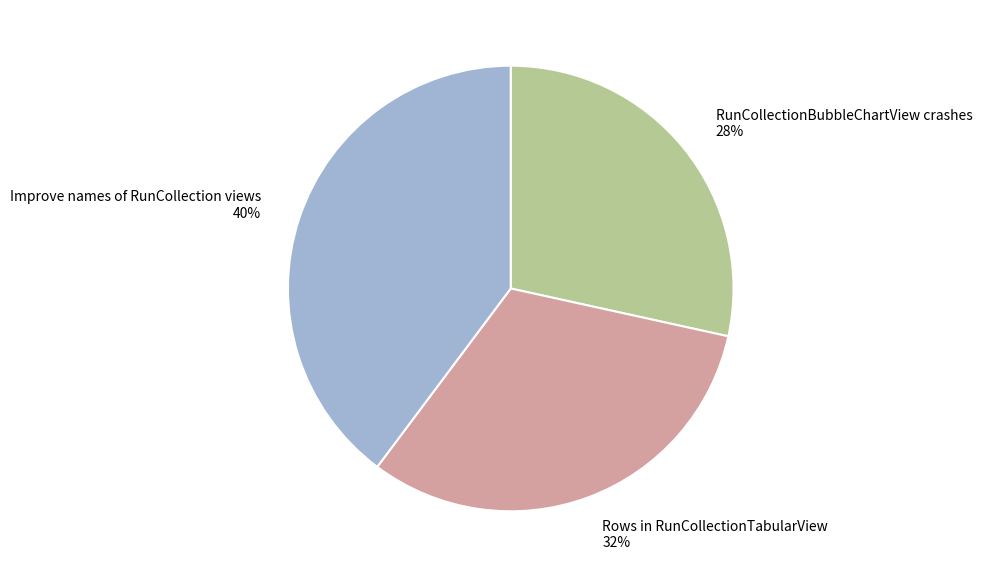

Between RunCollectionBubbleChartView crashes and Rows in RunCollectionTabularView, which is larger?

Rows in RunCollectionTabularView